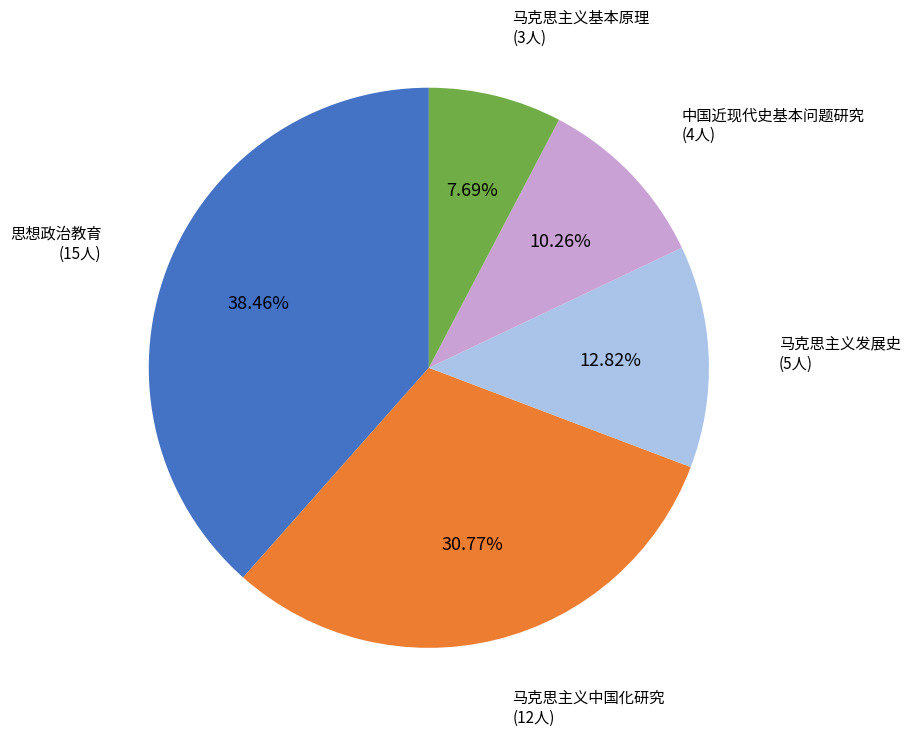

Is there any slice that represents more than half of the pie?

No